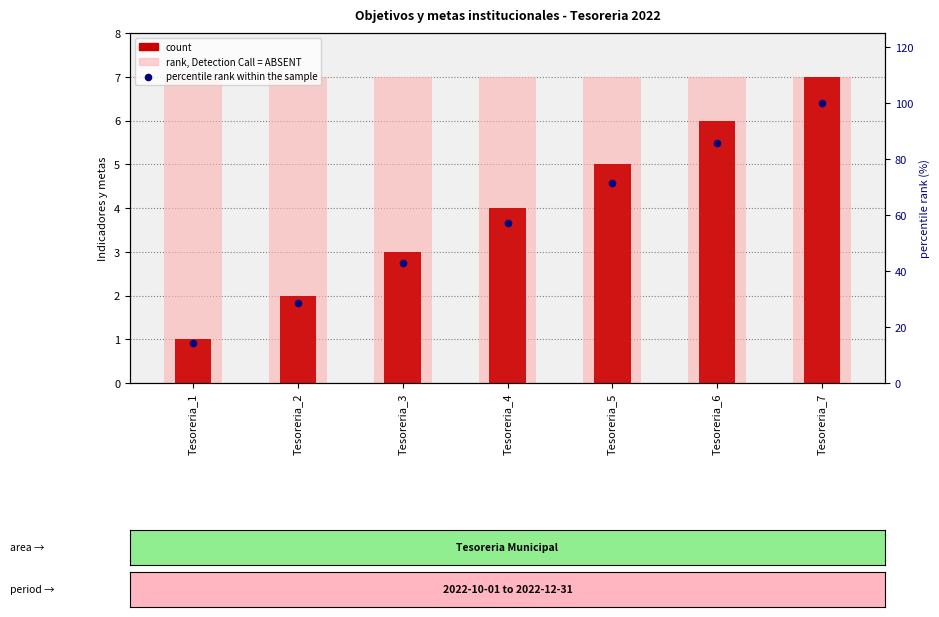

At which category is the sum across all series the highest?

Tesoreria_7